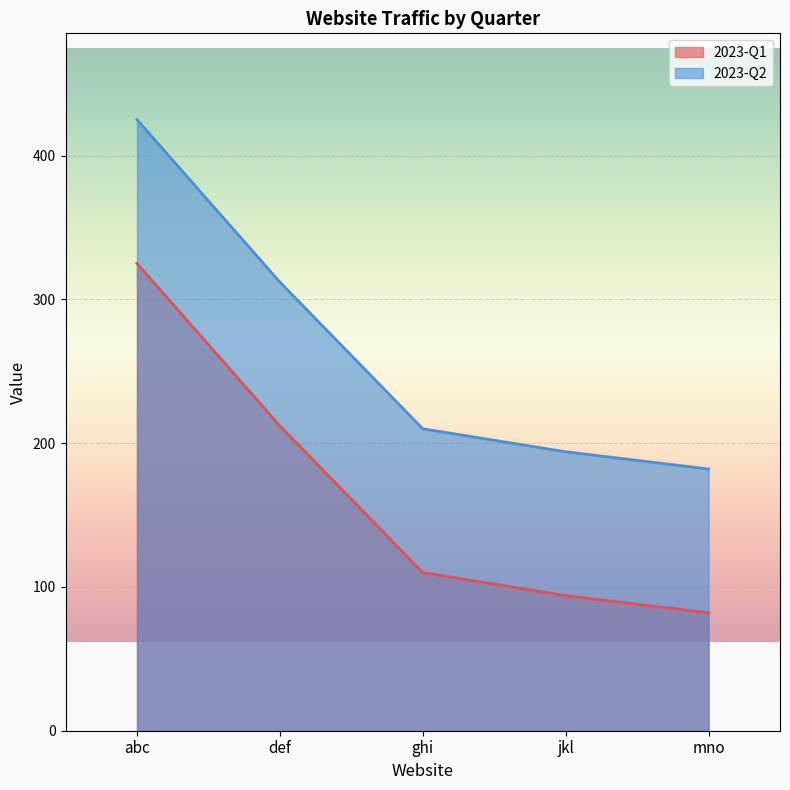

Rank the series at jkl from lowest to highest value.

2023-Q1, 2023-Q2